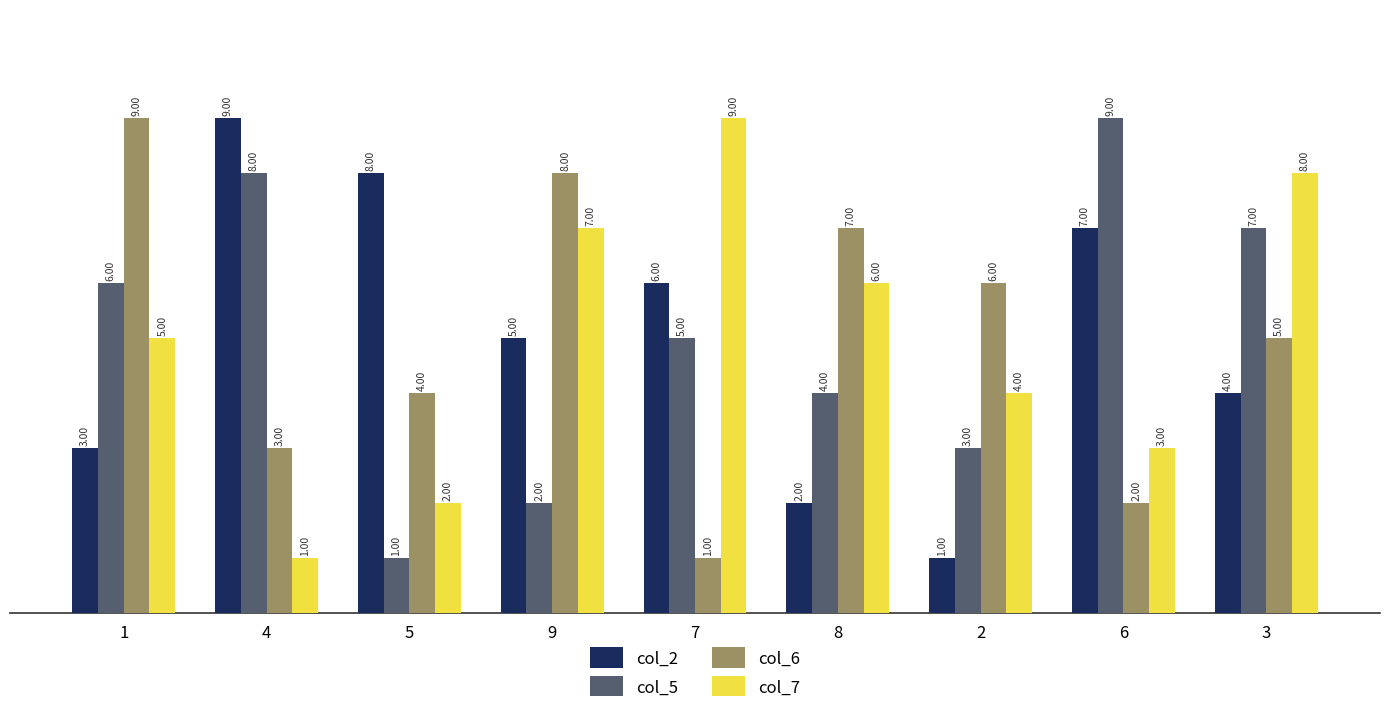

What is the spread (max minus min) of values at 5?

7